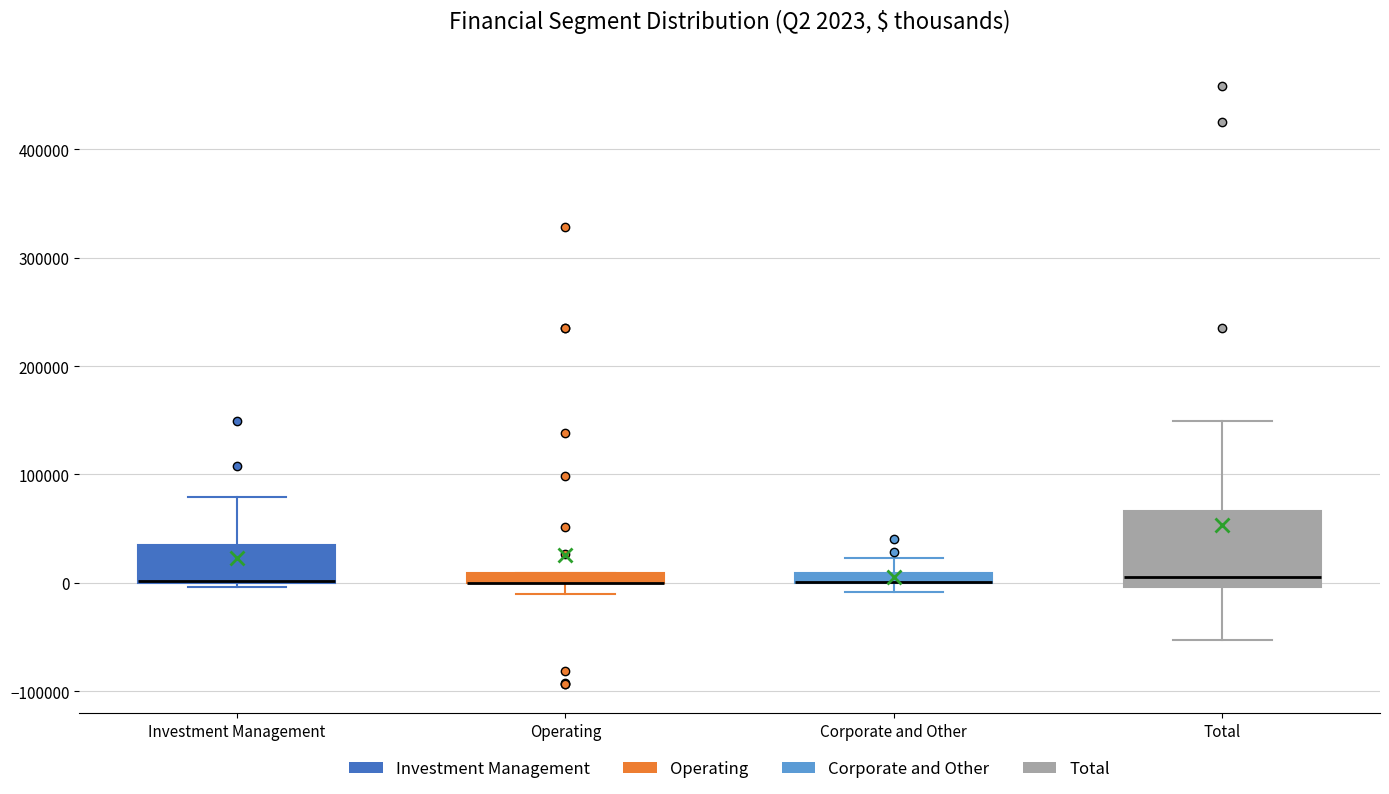

Which box is the tallest, from its lower edge to its upper edge?

Total